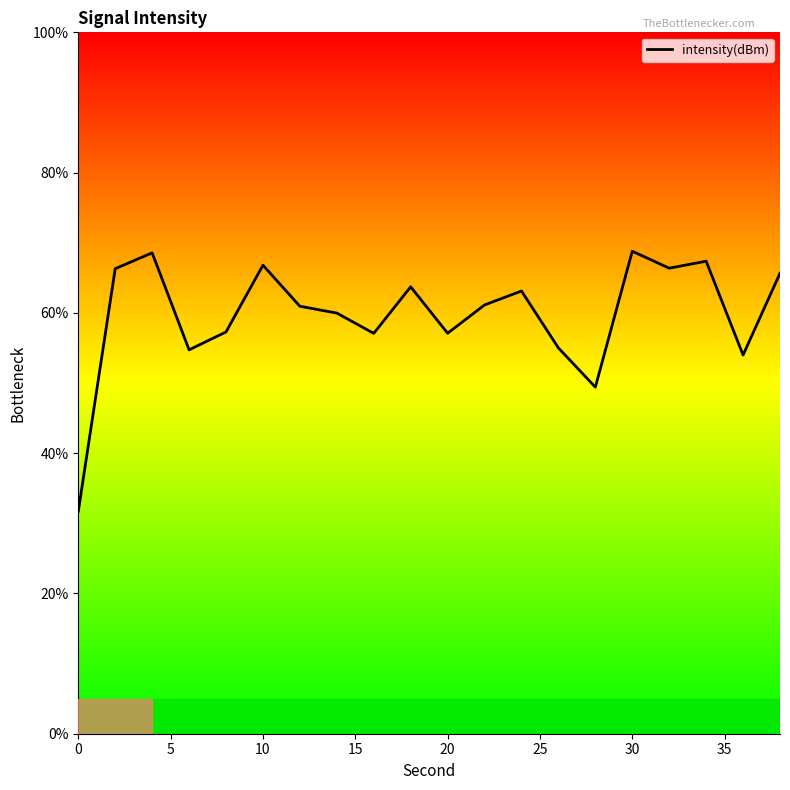

What is the difference between the maximum and minimum values?

37.1